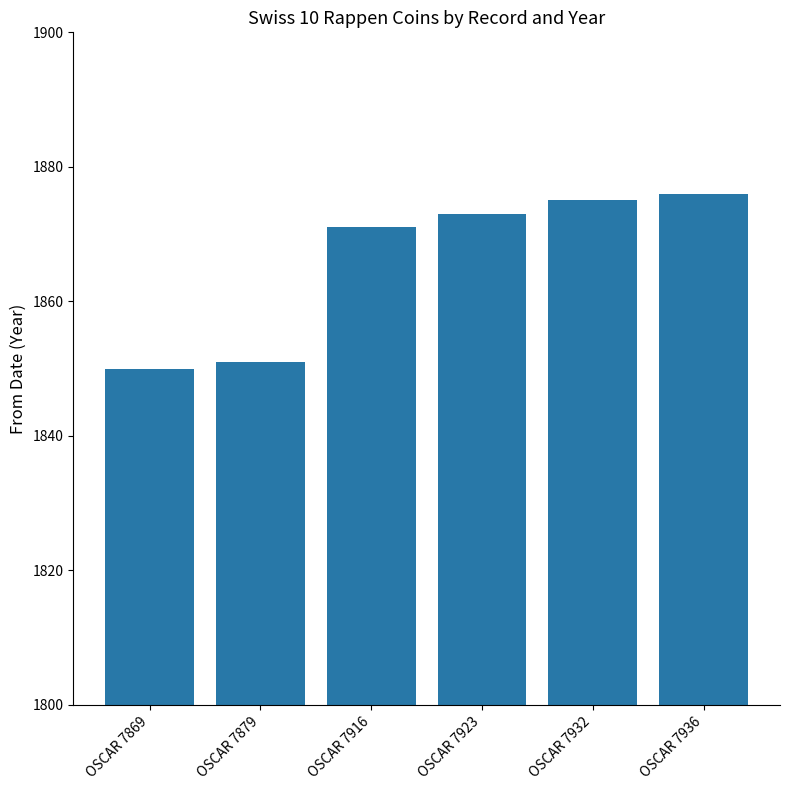

List the labels in order of value, smallest first.

OSCAR 7869, OSCAR 7879, OSCAR 7916, OSCAR 7923, OSCAR 7932, OSCAR 7936